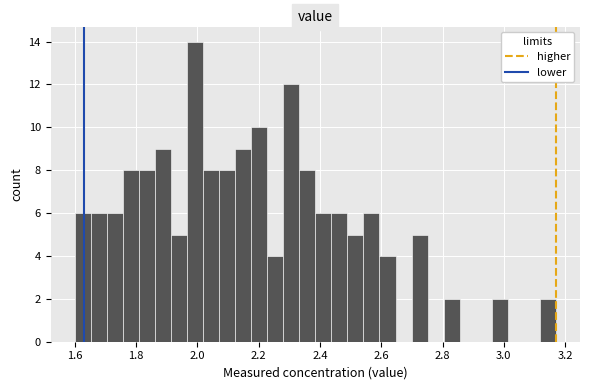

Around what value on the x-axis is the tallest bar? Give the approximate position of its centre, as read against the axis.

2.00